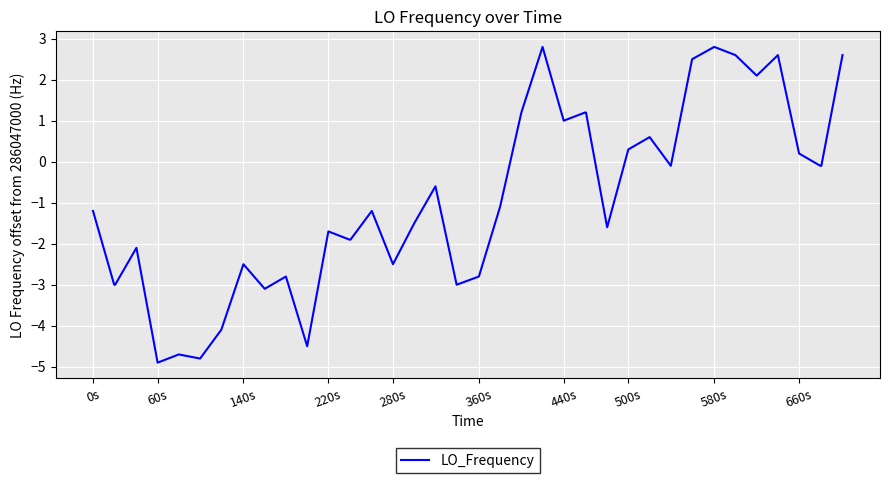

What is the maximum value shown in the chart?

2.8